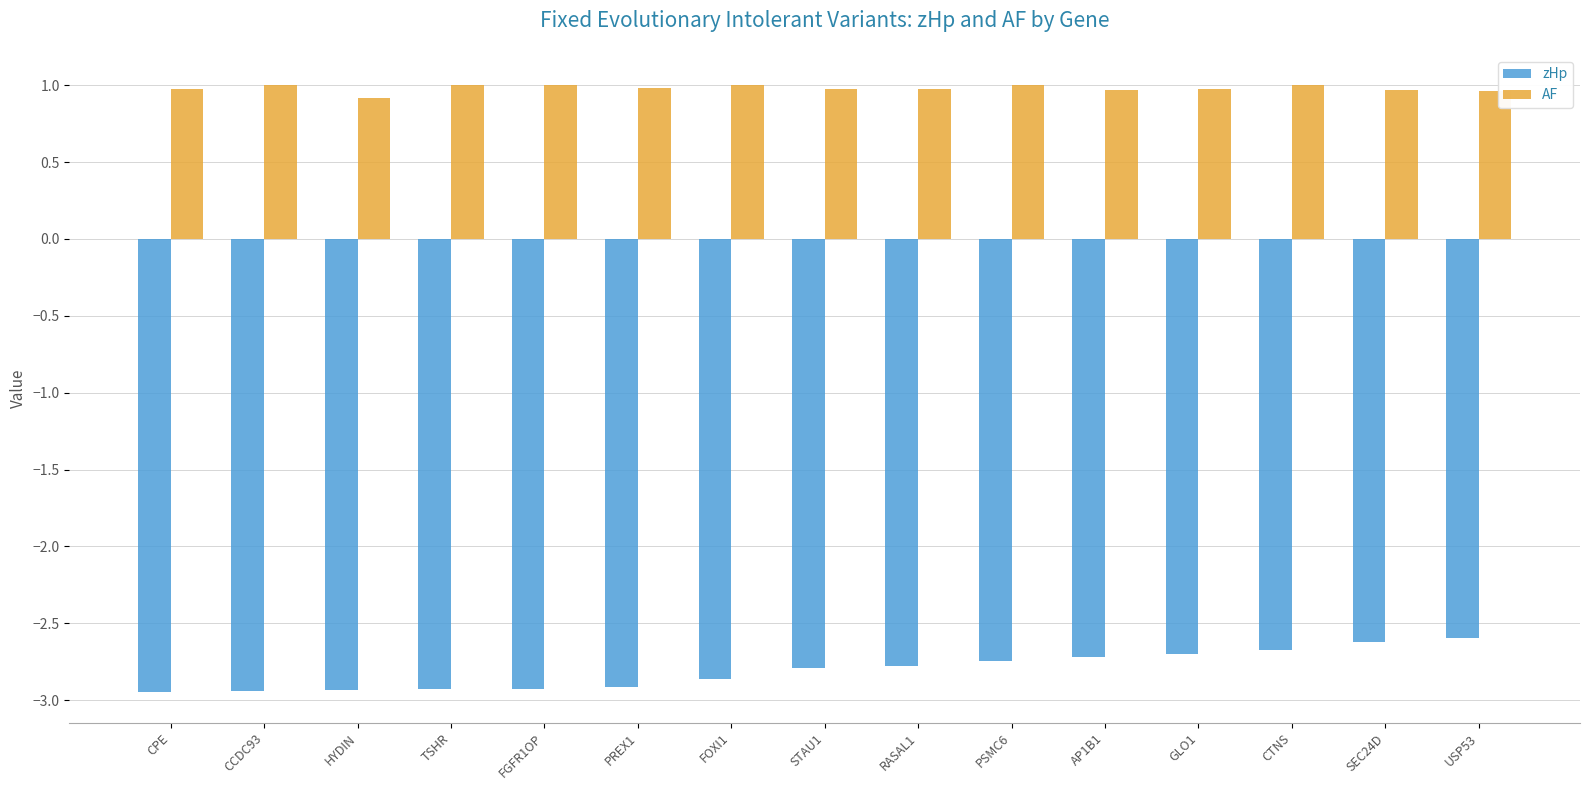

Rank the series by their average value, from lowest to highest.

zHp, AF